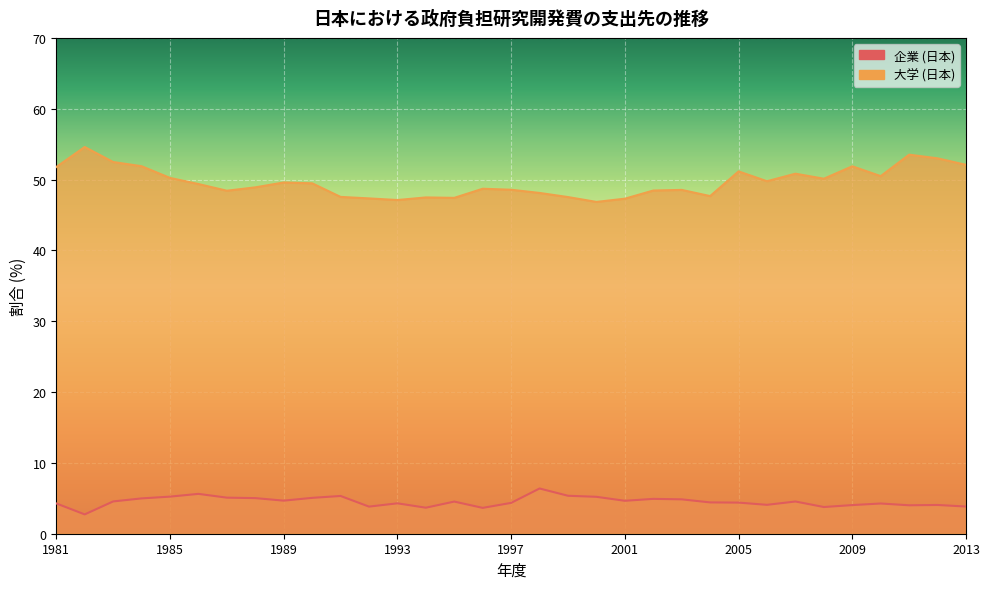

What is the minimum value for 企業 (日本)?

2.7